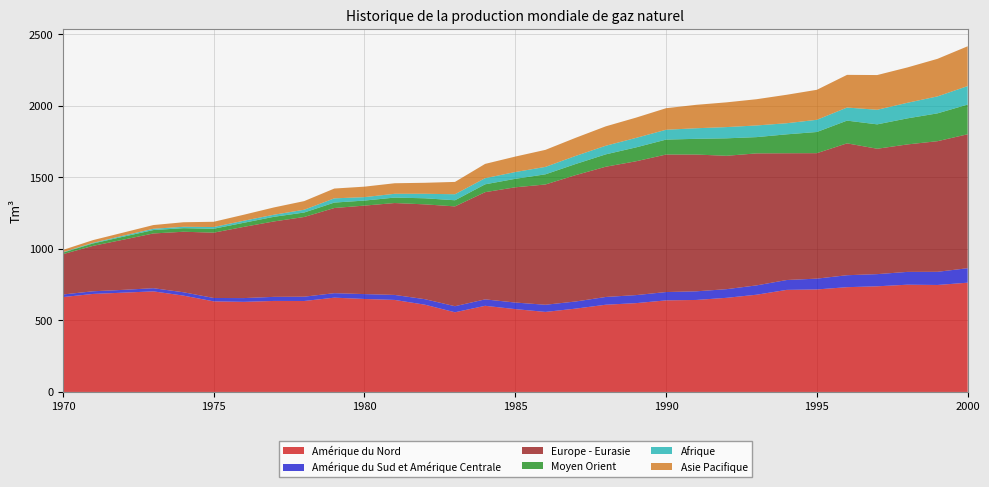

Reading left to right, extract all data points from this chart.

Amérique du Nord: 1970=663.0	1971=685.1	1972=693.9	1973=703.0	1974=673.2	1975=633.2	1976=629.7	1977=636.1	1978=635.7	1979=659.0	1980=649.9	1981=643.1	1982=610.0	1983=556.9	1984=602.1	1985=578.9	1986=559.3	1987=582.3	1988=609.6	1989=620.6	1990=640.0	1991=643.0	1992=657.7	1993=679.6	1994=713.4	1995=716.4	1996=732.3	1997=738.4	1998=749.6	1999=747.7	2000=763.7
Amérique du Sud et Amérique Centrale: 1970=18.1	1971=18.5	1972=19.6	1973=22.2	1974=23.4	1975=23.6	1976=26.3	1977=28.5	1978=30.1	1979=31.3	1980=34.0	1981=35.0	1982=38.4	1983=42.3	1984=45.0	1985=45.9	1986=50.0	1987=49.8	1988=54.2	1989=56.1	1990=58.1	1991=60.3	1992=60.5	1993=65.2	1994=68.9	1995=75.6	1996=83.6	1997=85.0	1998=89.5	1999=92.0	2000=101.2
Europe - Eurasie: 1970=281.9	1971=317.5	1972=350.6	1973=382.6	1974=423.1	1975=456.5	1976=497.8	1977=527.2	1978=557.0	1979=595.3	1980=618.5	1981=642.3	1982=662.6	1983=697.7	1984=749.3	1985=805.5	1986=840.8	1987=883.2	1988=910.3	1989=935.3	1990=961.2	1991=956.0	1992=932.3	1993=922.6	1994=886.0	1995=876.9	1996=921.7	1997=876.4	1998=890.9	1999=913.0	2000=936.2
Moyen Orient: 1970=10.7	1971=16.8	1972=20.9	1973=23.8	1974=25.0	1975=27.4	1976=28.6	1977=32.3	1978=31.2	1979=37.9	1980=35.2	1981=38.1	1982=42.5	1983=42.8	1984=54.9	1985=59.3	1986=71.0	1987=77.6	1988=86.4	1989=97.0	1990=104.4	1991=109.9	1992=122.0	1993=113.7	1994=132.3	1995=148.0	1996=158.8	1997=170.4	1998=182.1	1999=194.5	2000=207.5
Afrique: 1970=2.8	1971=4.5	1972=7.1	1973=9.1	1974=9.6	1975=11.9	1976=14.3	1977=14.6	1978=19.4	1979=29.5	1980=24.0	1981=26.5	1982=31.5	1983=42.1	1984=42.9	1985=47.5	1986=51.9	1987=56.5	1988=60.3	1989=66.4	1990=68.8	1991=73.9	1992=78.5	1993=81.5	1994=77.5	1995=85.3	1996=91.4	1997=102.0	1998=108.9	1999=118.6	2000=129.3
Asie Pacifique: 1970=15.8	1971=18.8	1972=21.7	1973=25.8	1974=31.8	1975=36.8	1976=42.0	1977=51.0	1978=60.4	1979=68.6	1980=73.2	1981=73.7	1982=76.8	1983=86.2	1984=99.8	1985=108.1	1986=119.1	1987=126.7	1988=135.5	1989=141.6	1990=150.6	1991=163.7	1992=172.8	1993=183.4	1994=199.0	1995=209.7	1996=228.4	1997=242.6	1998=247.1	1999=262.5	2000=278.2